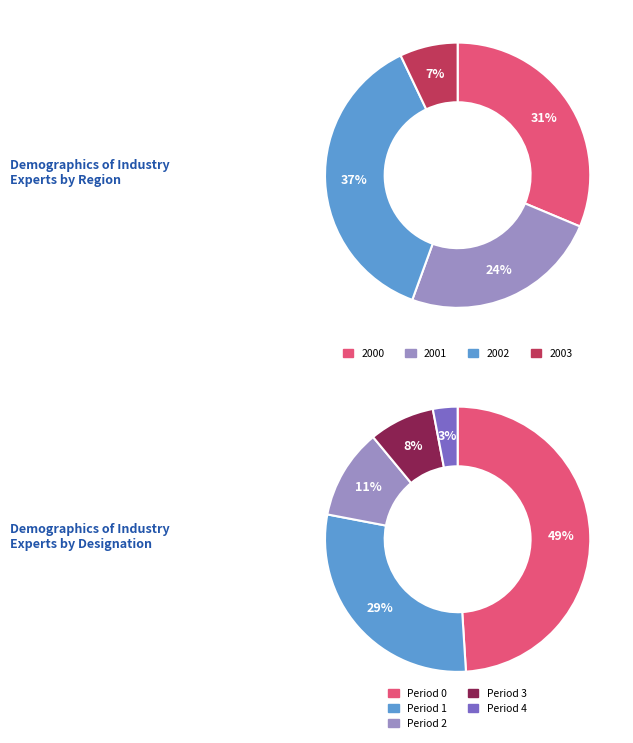

Does any single category account for the majority?

No